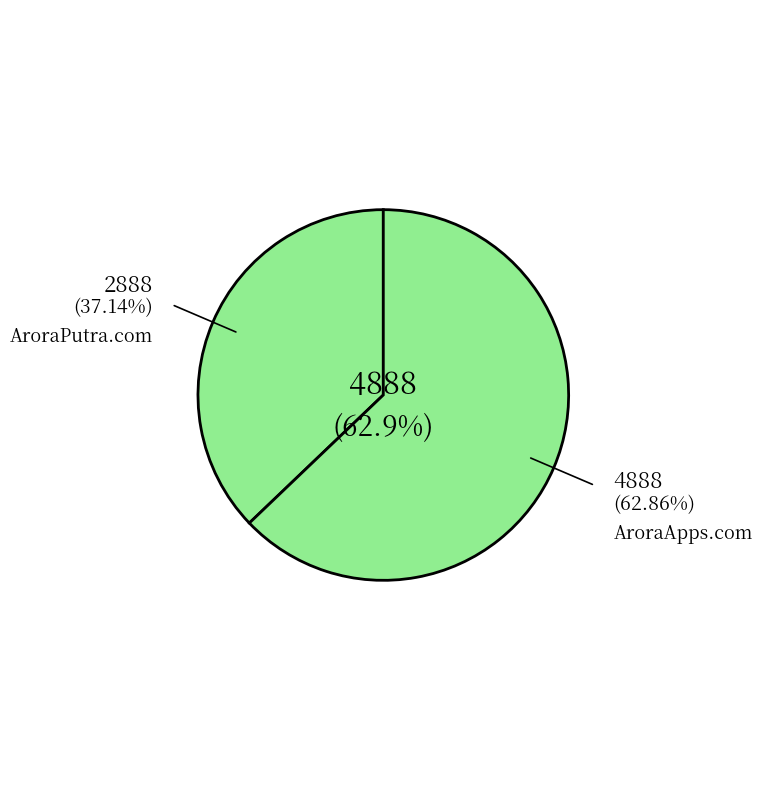

Which slice is the smallest?

AroraPutra.com